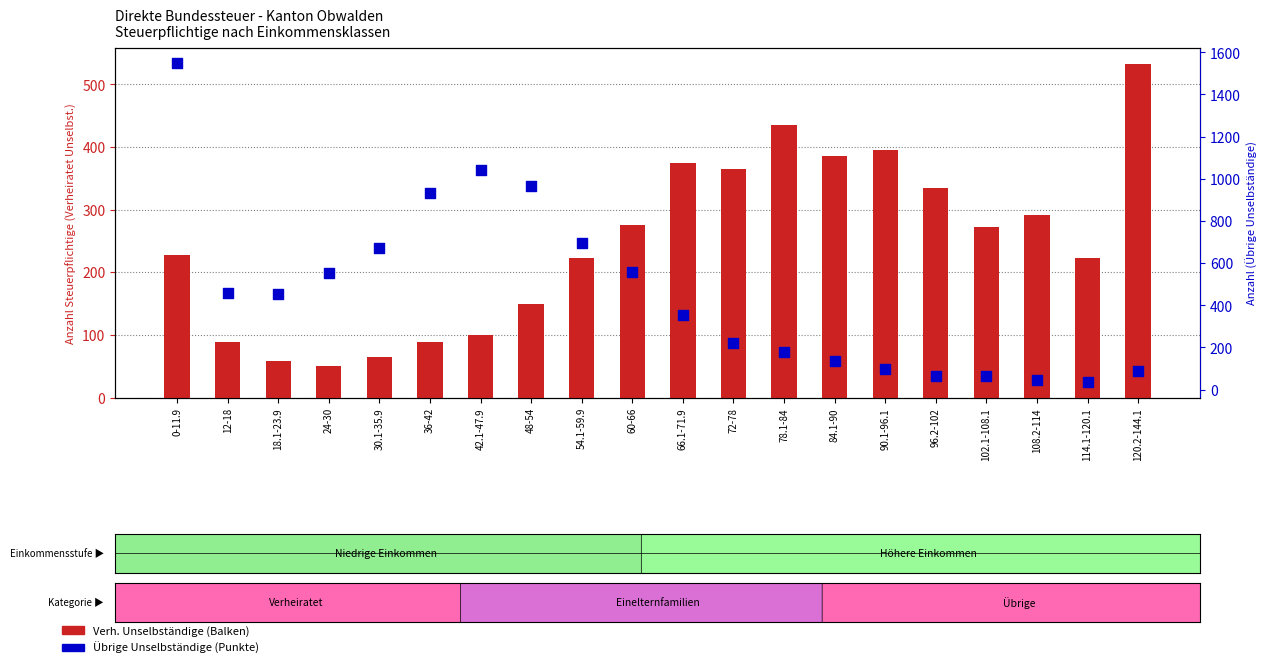

Which series reaches the maximum Y coordinate?

Übrige Unselbständige